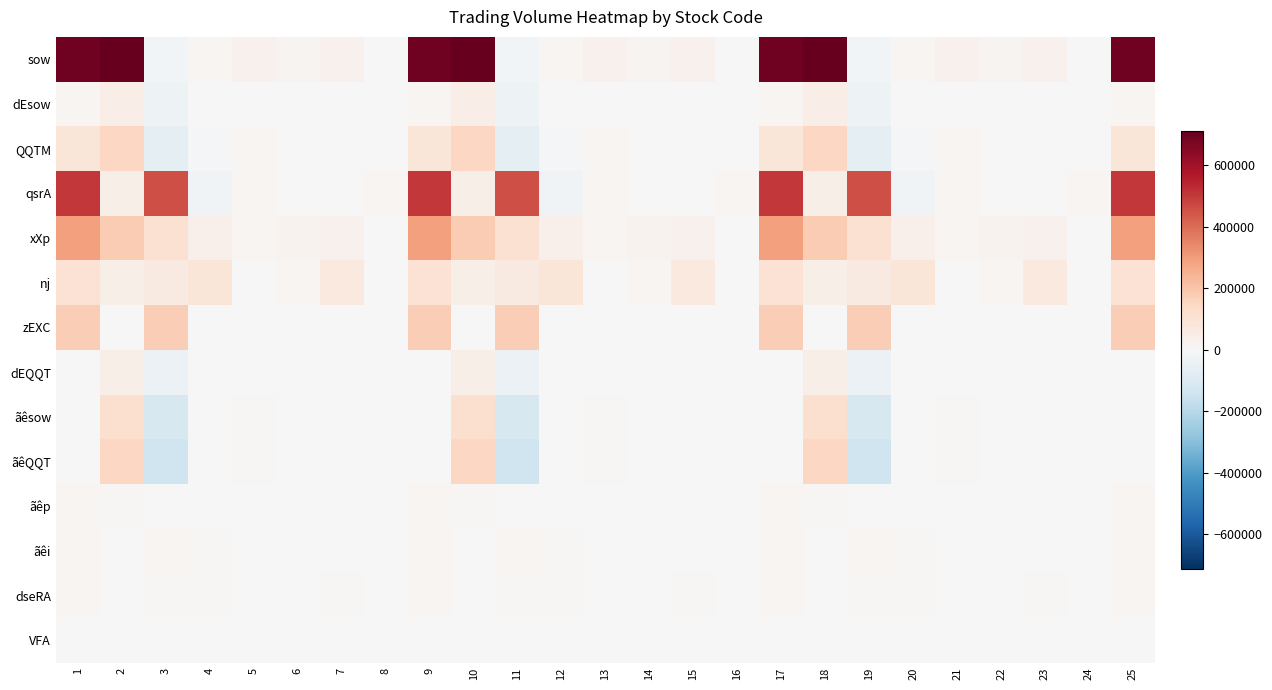

Rank the series by their maximum value, from highest to lowest.

sow, qsrA, xXp, zEXC, QQTM, ãêQQT, ãêsow, nj, dEsow, dEQQT, ãêi, ãêp, dseRA, VFA